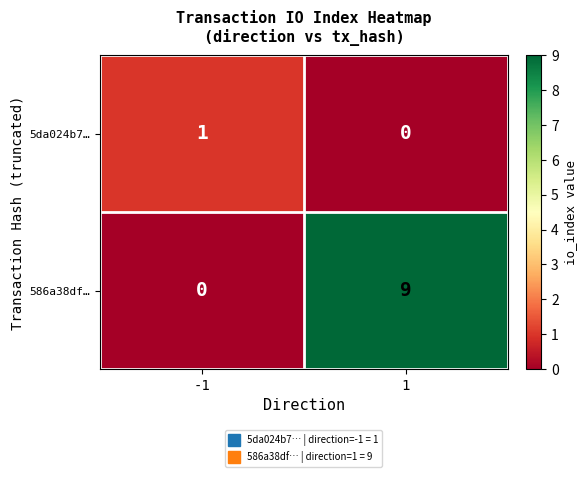

Reading left to right, what are all the values shown in this chart?

5da024b7…: -1=1	1=0
586a38df…: -1=0	1=9